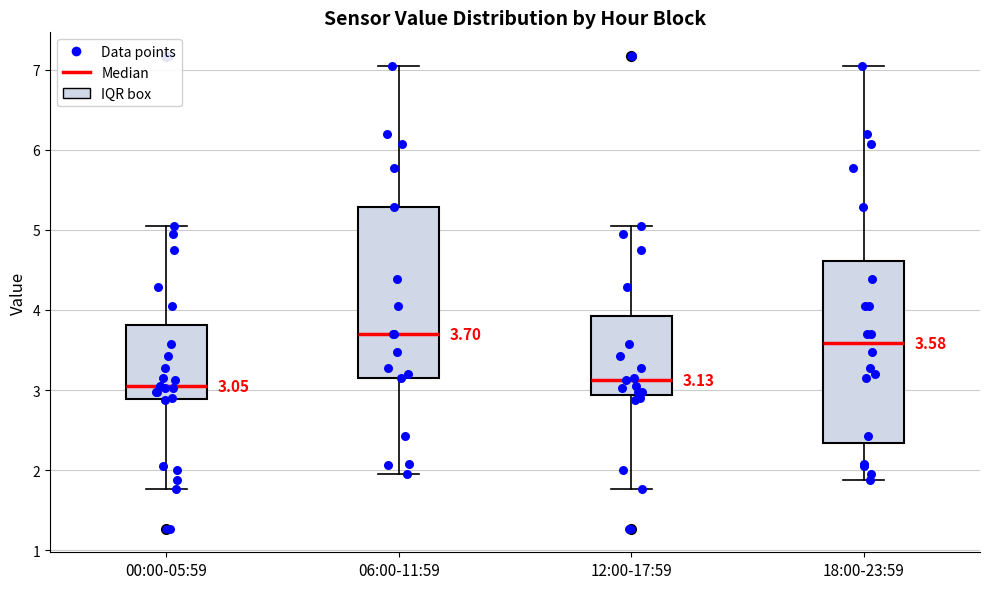

Comparing the boxes themselves (not the whiskers), which one is the tallest?

18:00-23:59